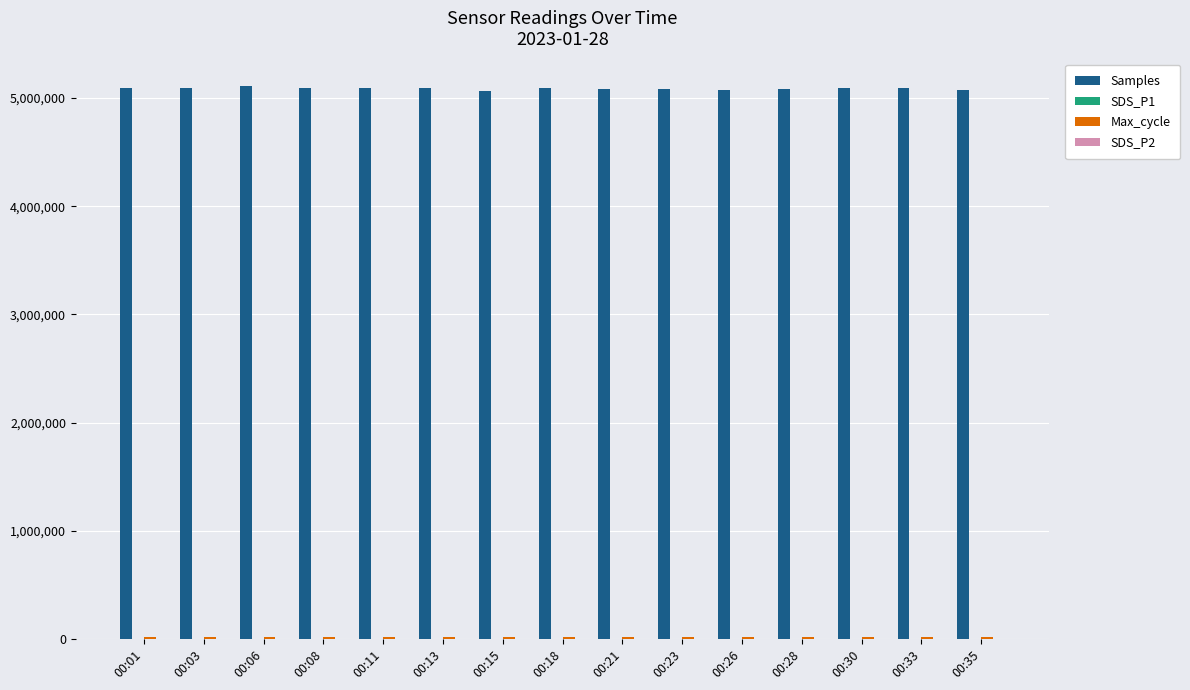

Which series has the largest total across all categories?

Samples